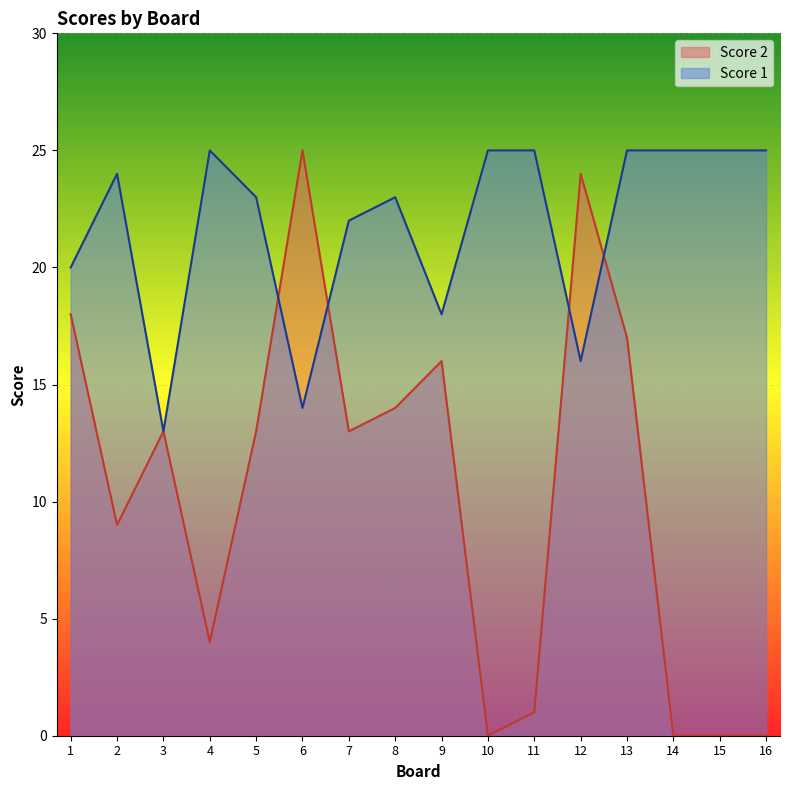

Which series has the widest spread of values?

Score 2